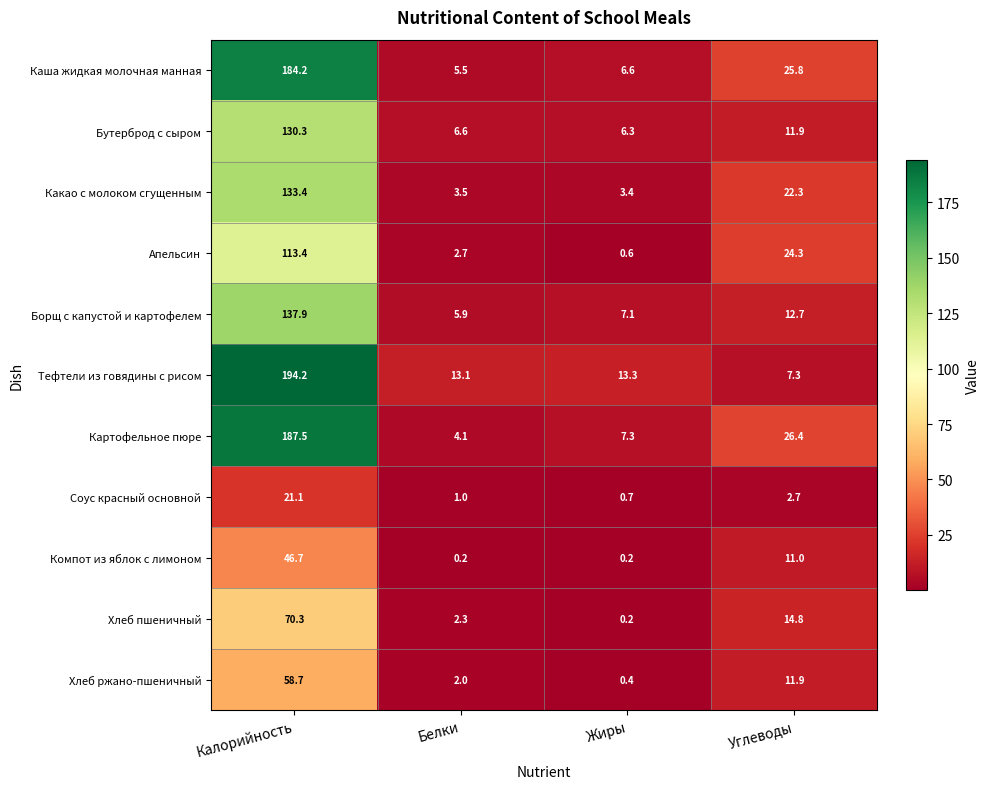

At how many categories does at least one series exceed 39?

1